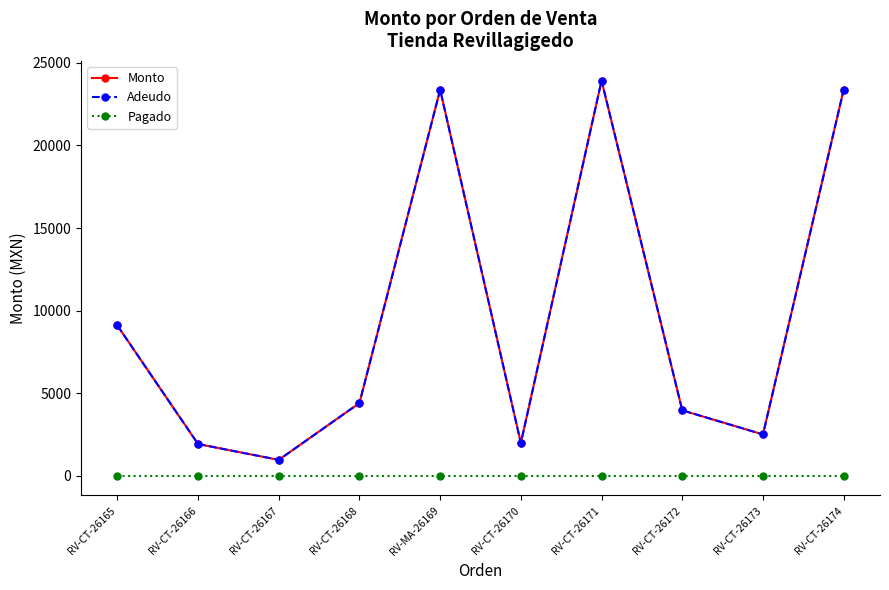

What position from the left is RV-CT-26170?

6